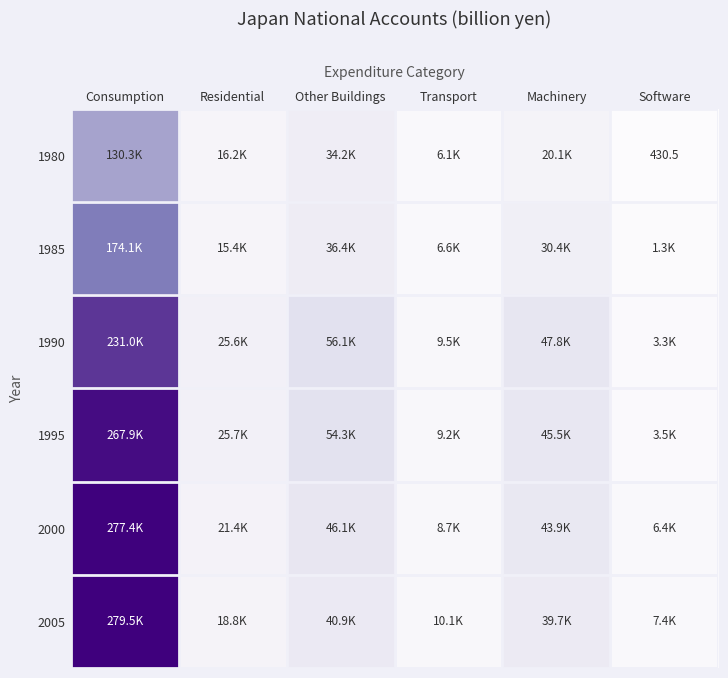

Which series has the largest range (max minus min)?

2005